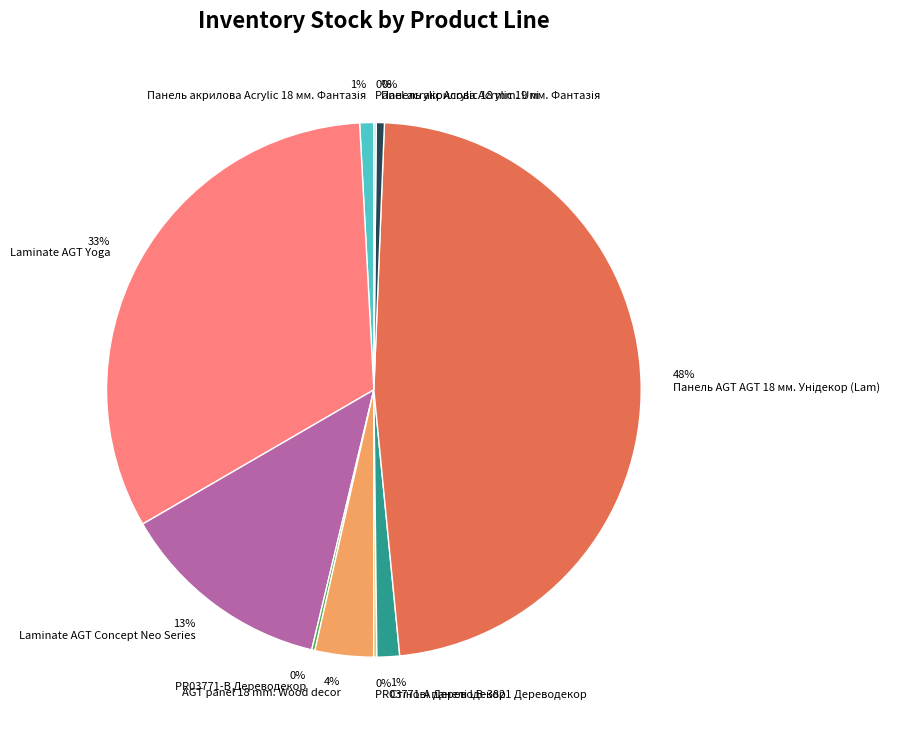

Which has a higher value, Стінові панелі LB-3821 Дереводекор or Laminate AGT Concept Neo Series?

Laminate AGT Concept Neo Series